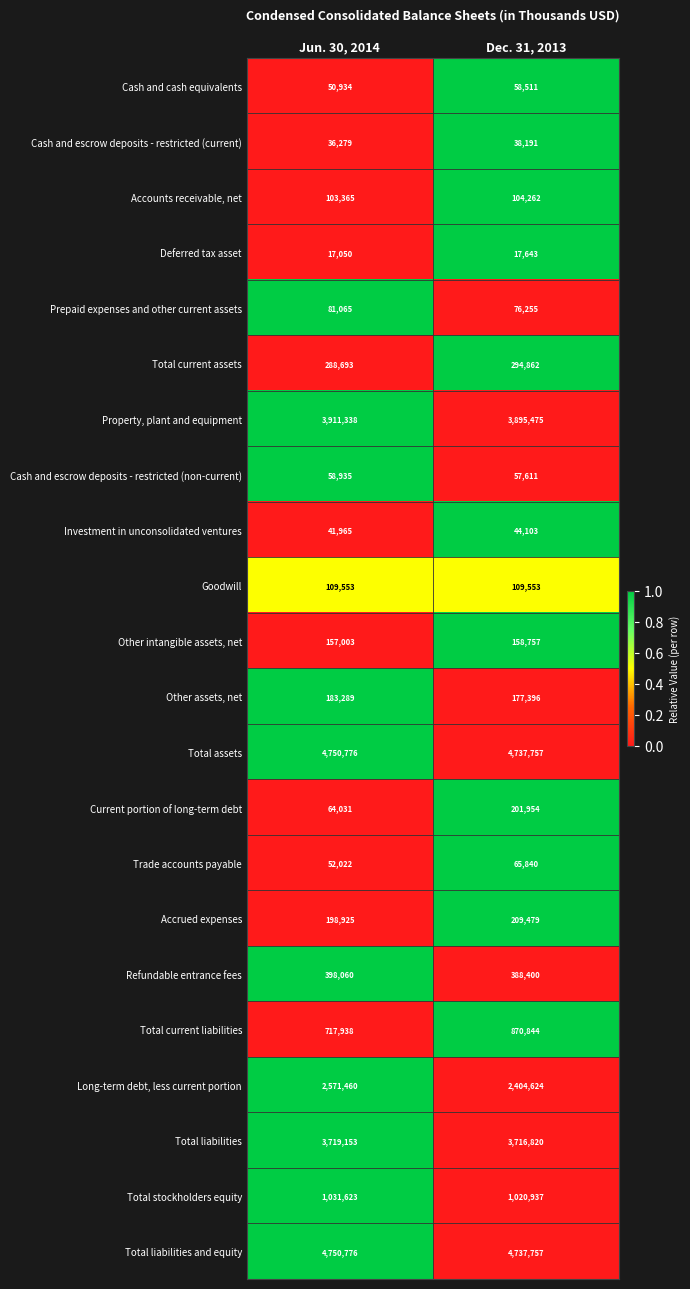

Where is Total liabilities and equity nearest to the value 4744266?

Dec. 31, 2013